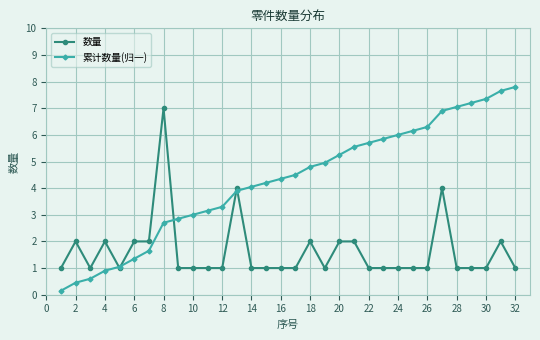

Rank the series by their average value, from lowest to highest.

数量, 累计数量(归一)